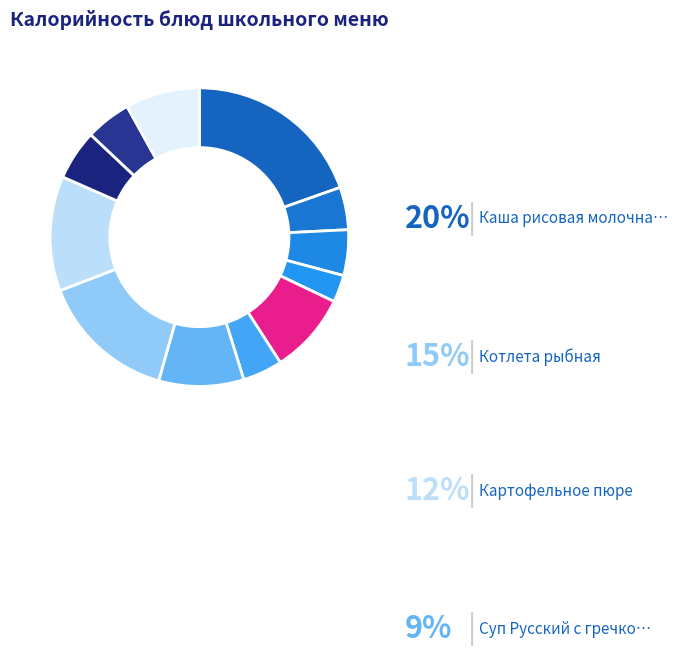

To the nearest percent, what percentage of the pie is Салат Весёлая мозаика?

4%